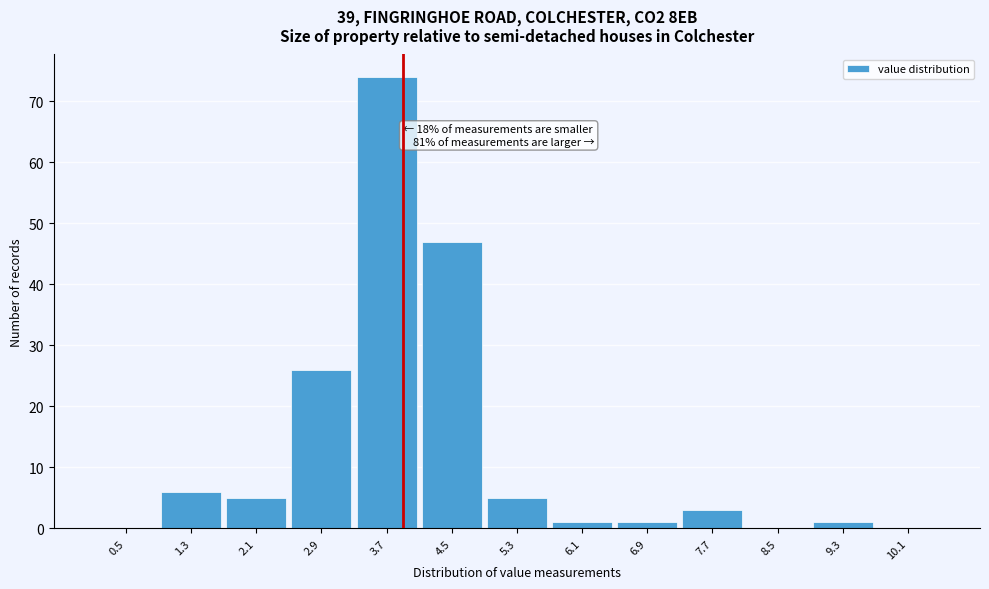

Reading left to right, list all the values displayed in this chart.

0.5=0	1.3=6	2.1=5	2.9=26	3.7=74	4.5=47	5.3=5	6.1=1	6.9=1	7.7=3	8.5=0	9.3=1	10.1=0